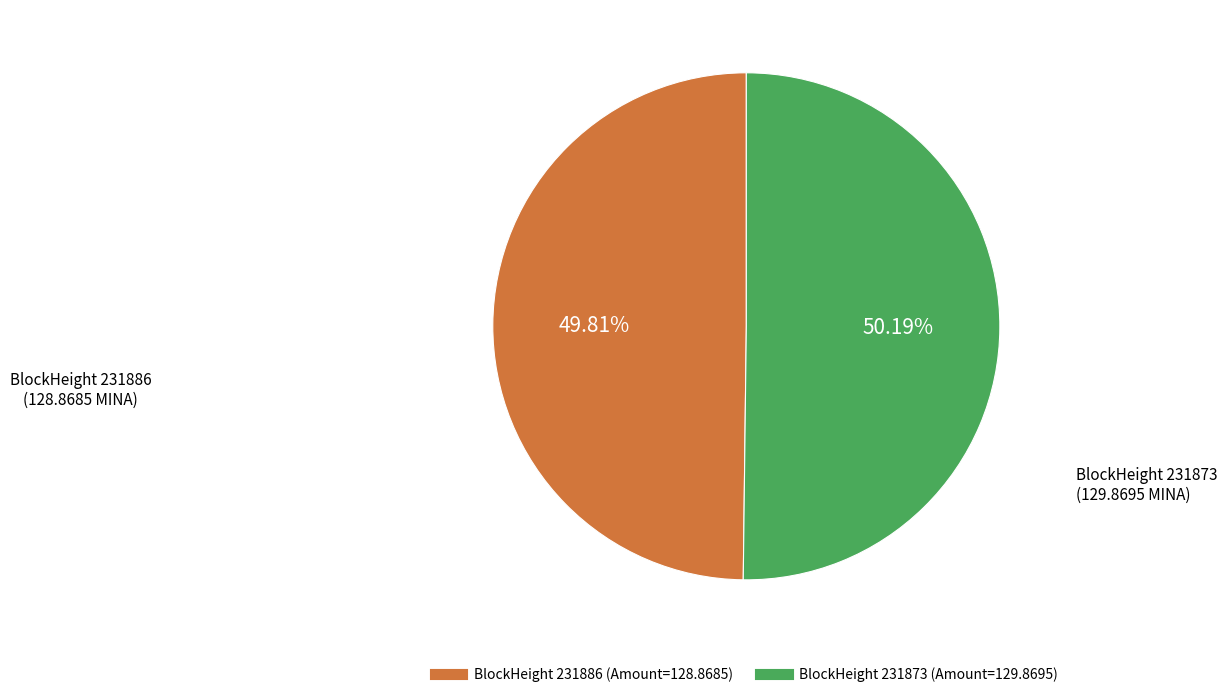

Is there a majority slice in this chart?

Yes